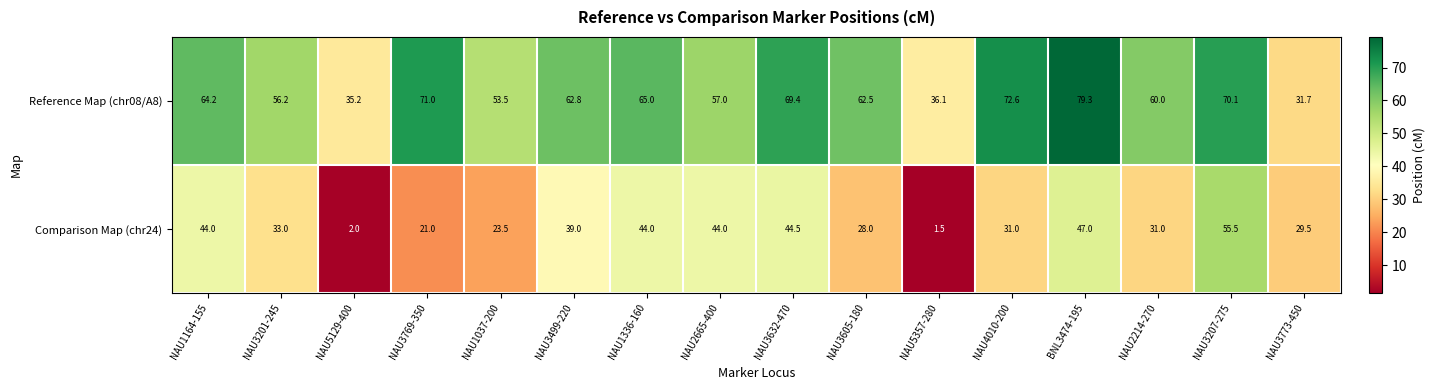

At how many categories does at least one series exceed 29?

16